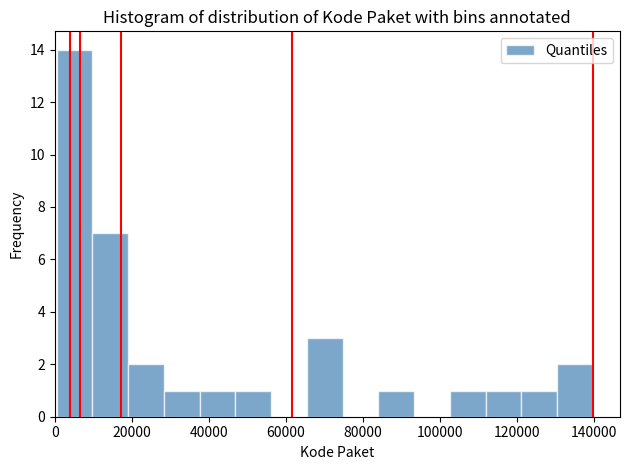

Reading left to right, list every bar in this chart as the range it spans on the x-axis followed by its height. Neither the bar edges nor the heights are printed on the chart, so give them approximately, as read against the axes.

0 to 10000: 14
10000 to 20000: 7
20000 to 28000: 2
28000 to 38000: 1
38000 to 46000: 1
46000 to 56000: 1
56000 to 66000: 0
66000 to 74000: 3
74000 to 84000: 0
84000 to 94000: 1
94000 to 102000: 0
102000 to 112000: 1
112000 to 122000: 1
122000 to 130000: 1
130000 to 140000: 2